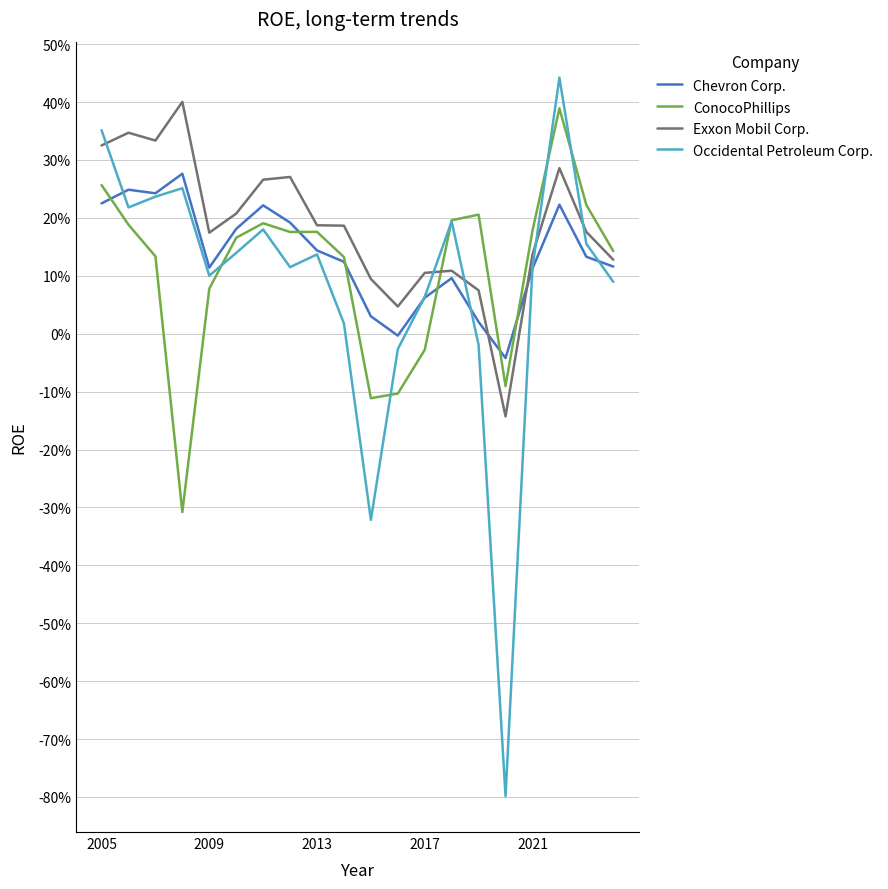

What are all the series names shown in the legend?

Chevron Corp., ConocoPhillips, Exxon Mobil Corp., Occidental Petroleum Corp.